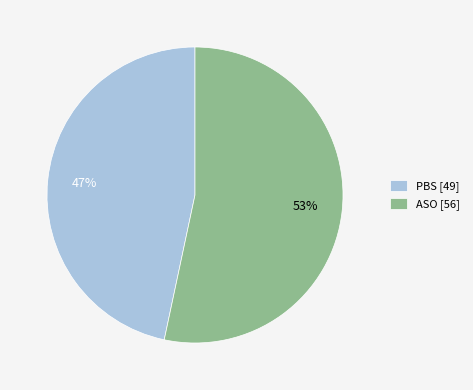

The PBS [49] slice represents 47% of the pie. True or false?

True